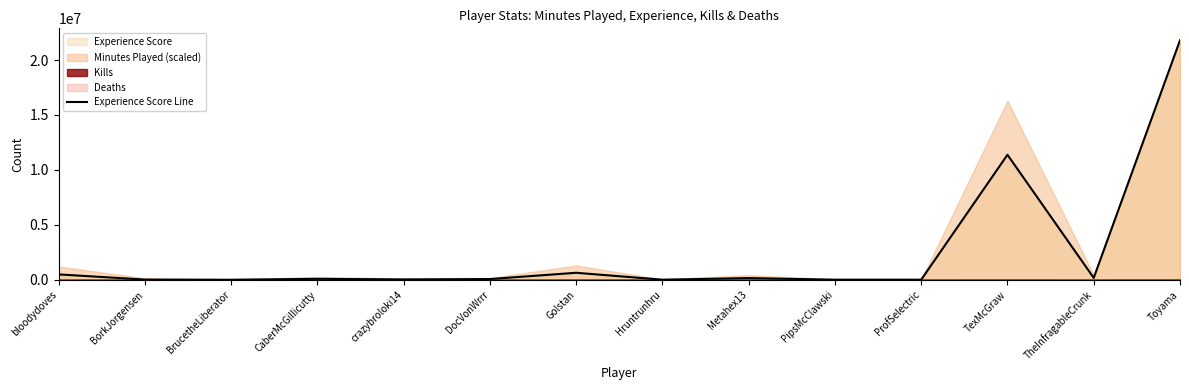

What is the value of the 9th point from the left?

151591